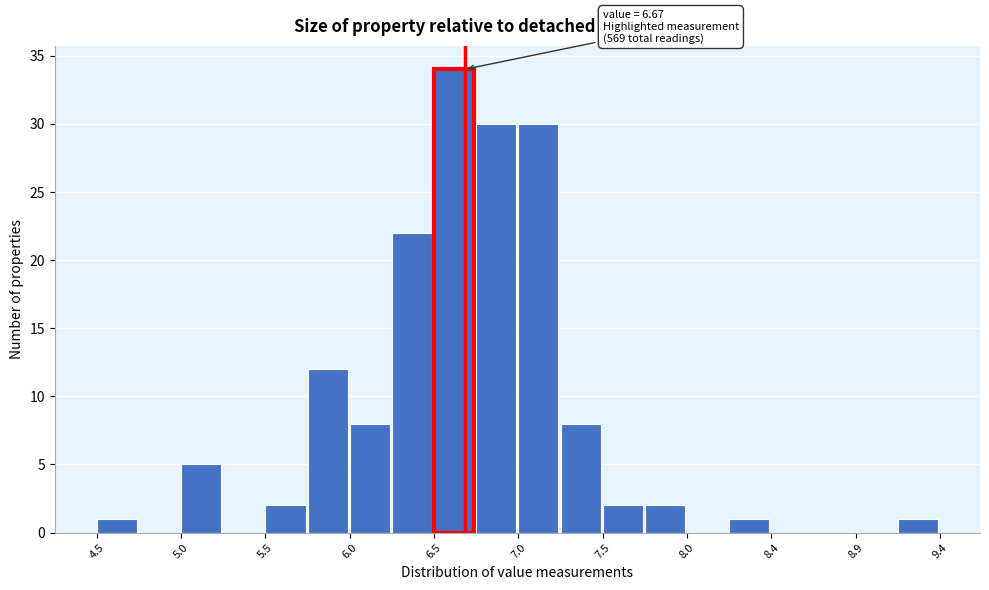

Which range on the x-axis has the tallest bar?

6.490 to 6.735